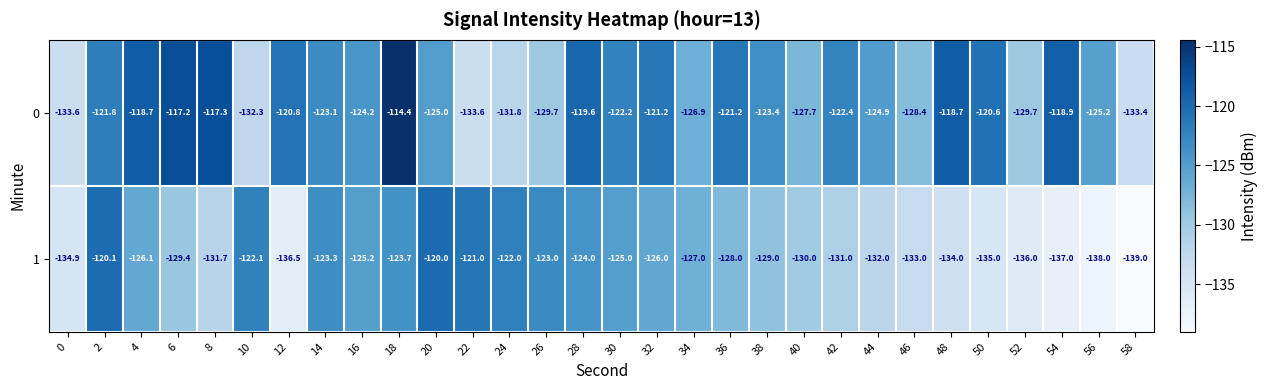

At 32, list the series in order from smallest to largest.

1, 0